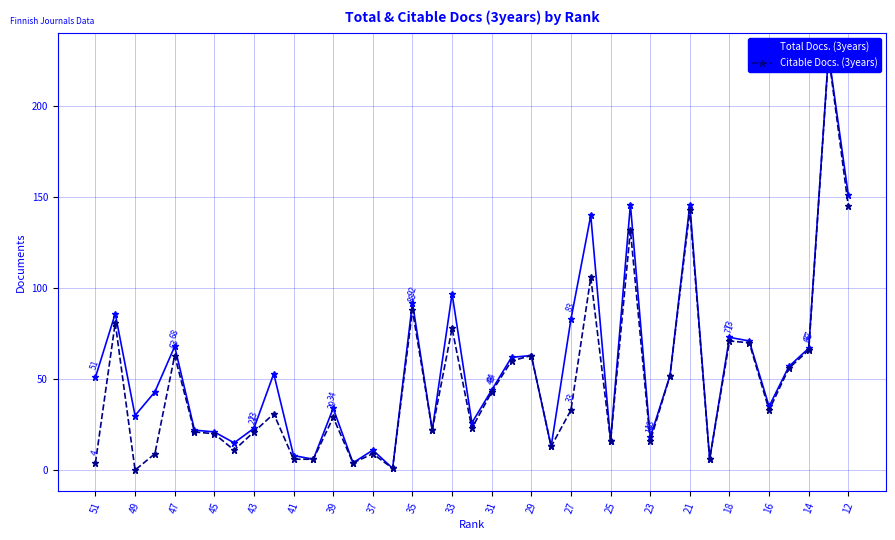

At 25, list the series in order from smallest to largest.

Total Docs. (3years), Citable Docs. (3years)